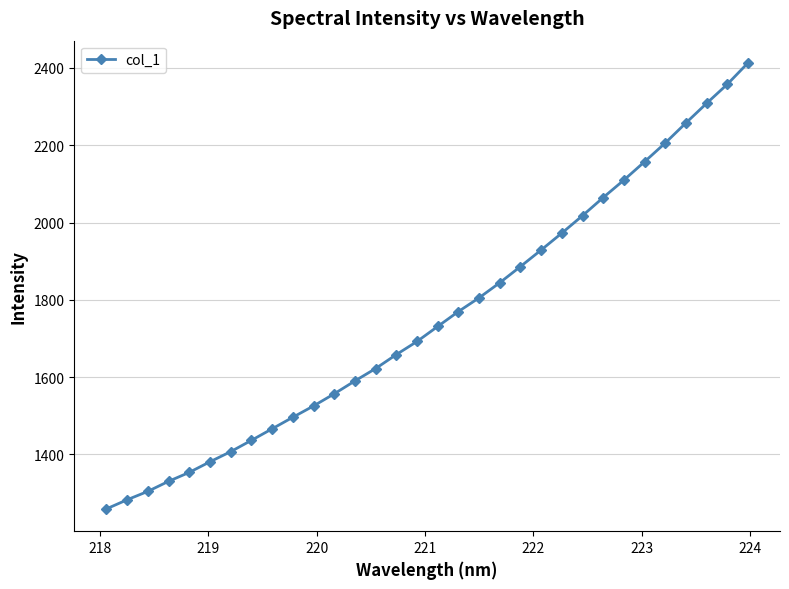

What is the minimum value shown in the chart?

1258.9